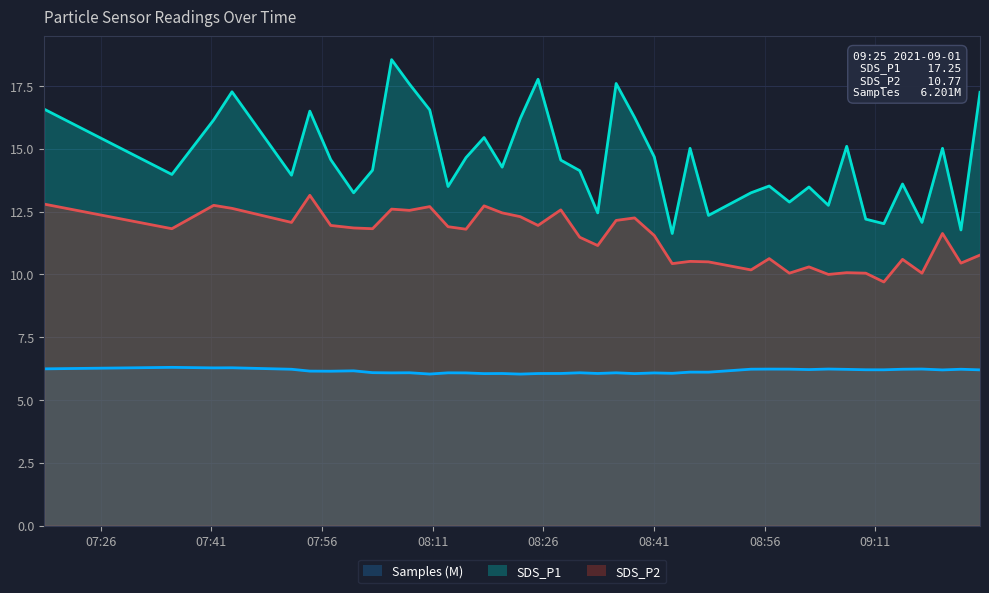

What are all the series names shown in the legend?

Samples (M), SDS_P1, SDS_P2